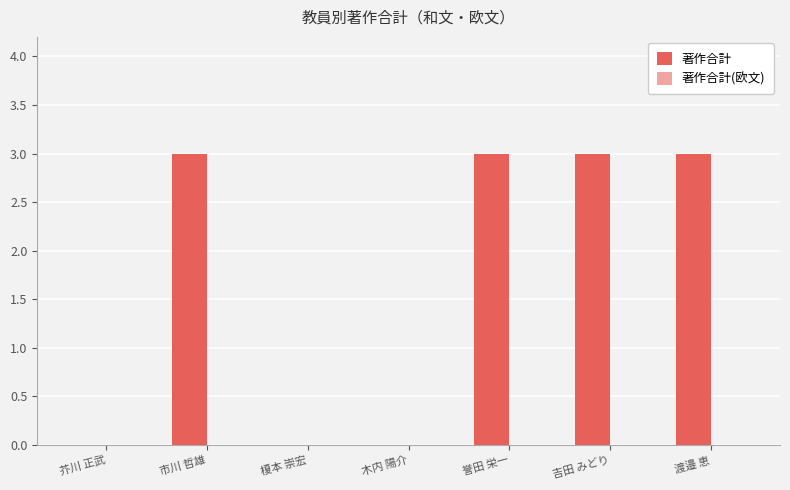

Between 市川 哲雄 and 榎本 崇宏, which is larger?

市川 哲雄